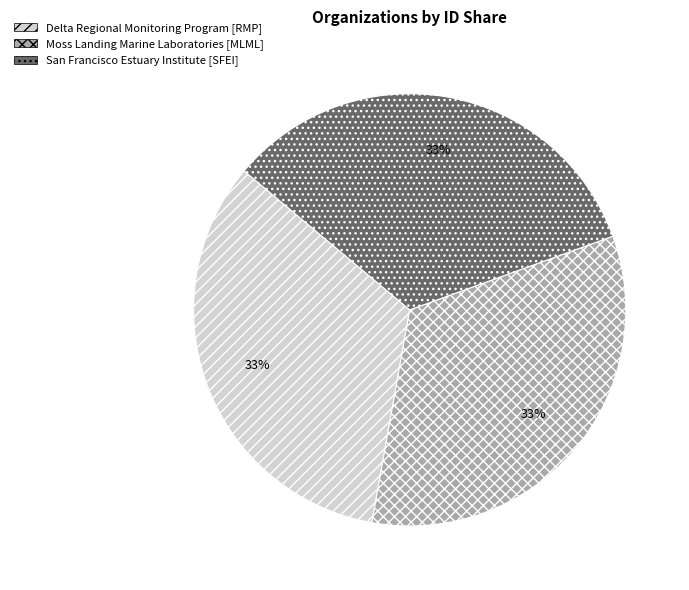

Does any single category account for the majority?

No